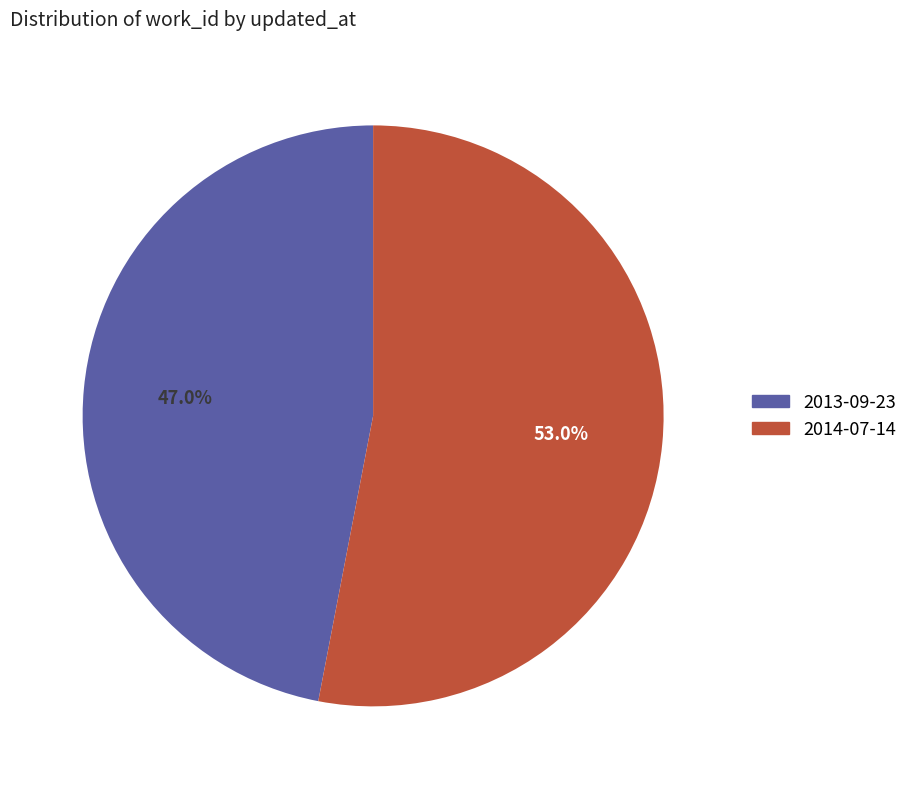

Which slice is the largest?

2014-07-14